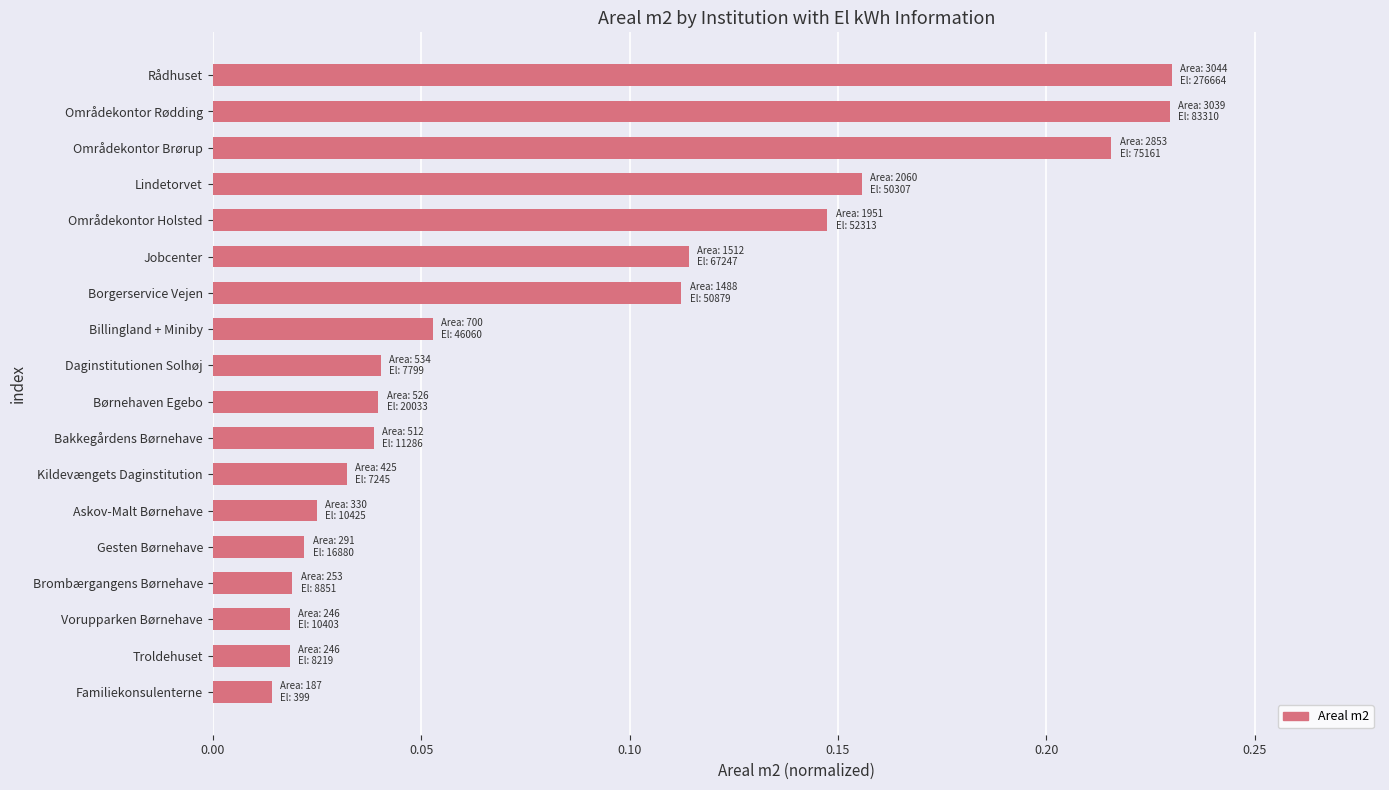

How many bars are there in total?

18